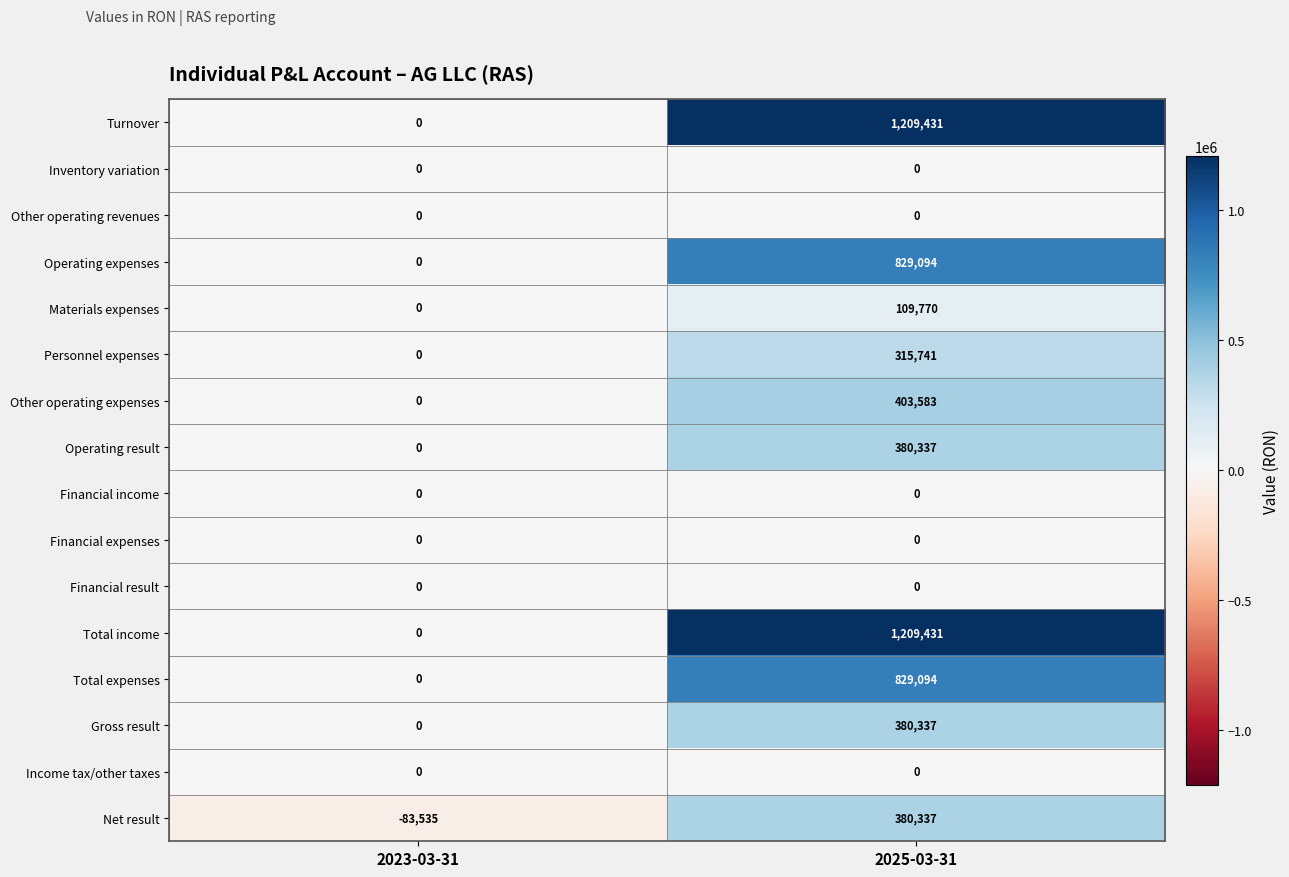

List the labels in order of Total income value, largest first.

2025-03-31, 2023-03-31